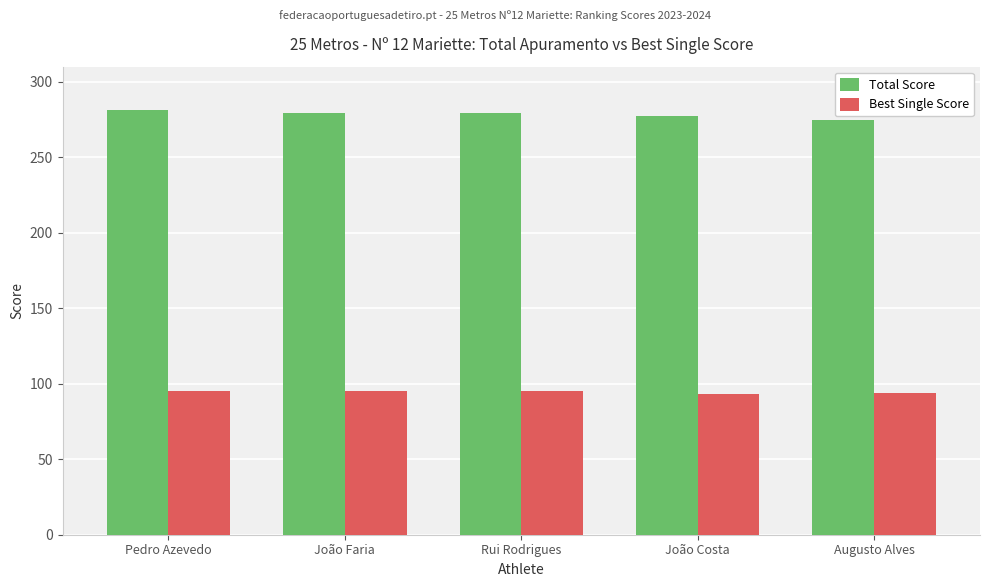

What is the sum of all Total Score values?

1391